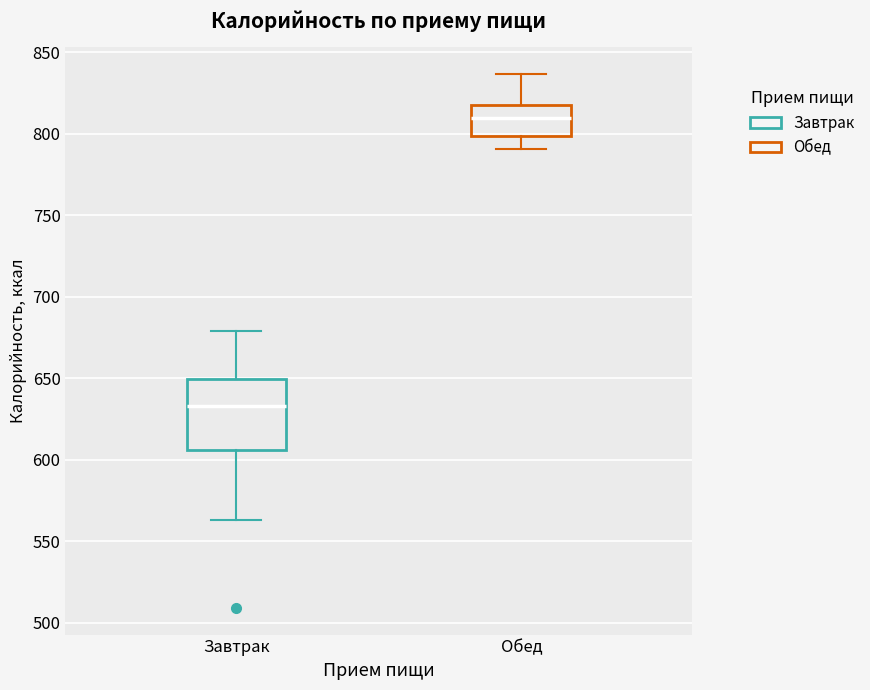

Which box is the tallest, from its lower edge to its upper edge?

Завтрак